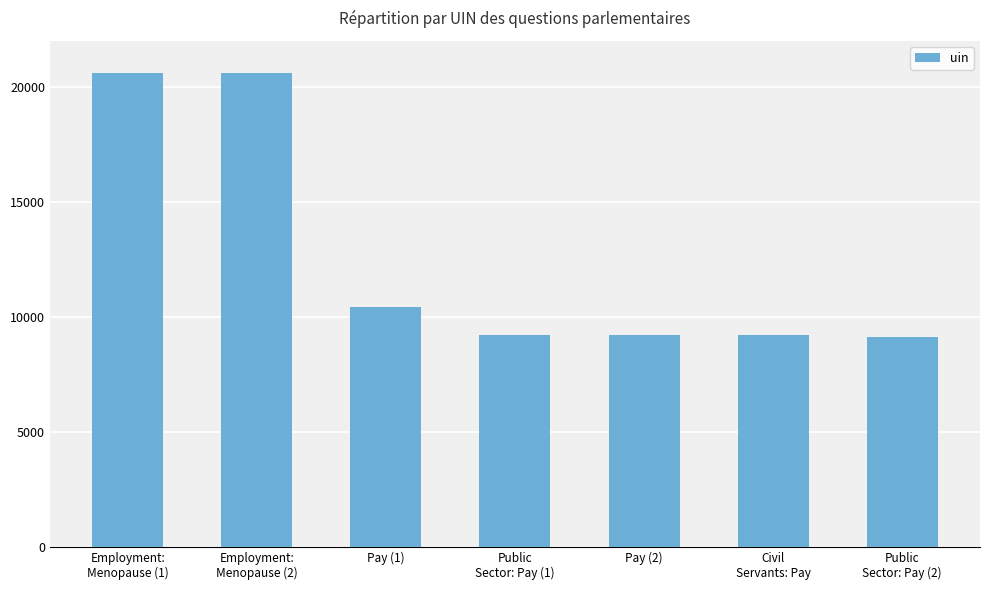

At which label is the value closest to 14873?

Pay (1)